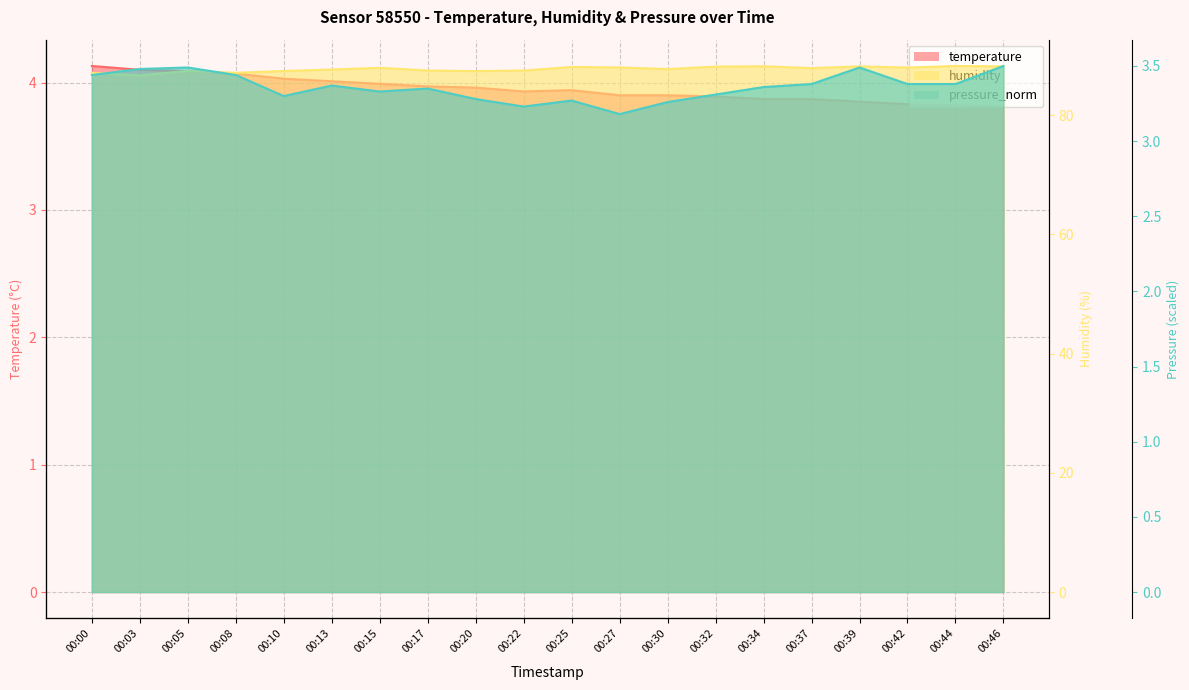

What are all the series names shown in the legend?

temperature, humidity, pressure_norm